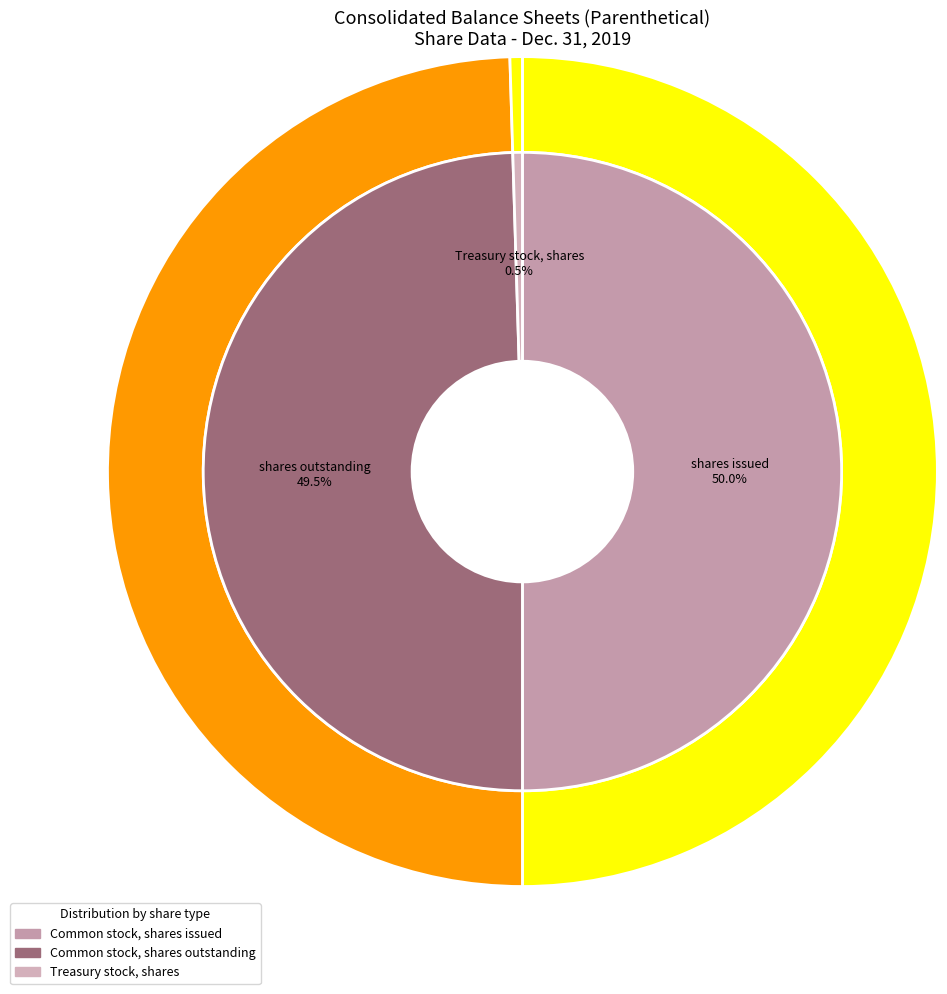

Does any single category account for the majority?

No